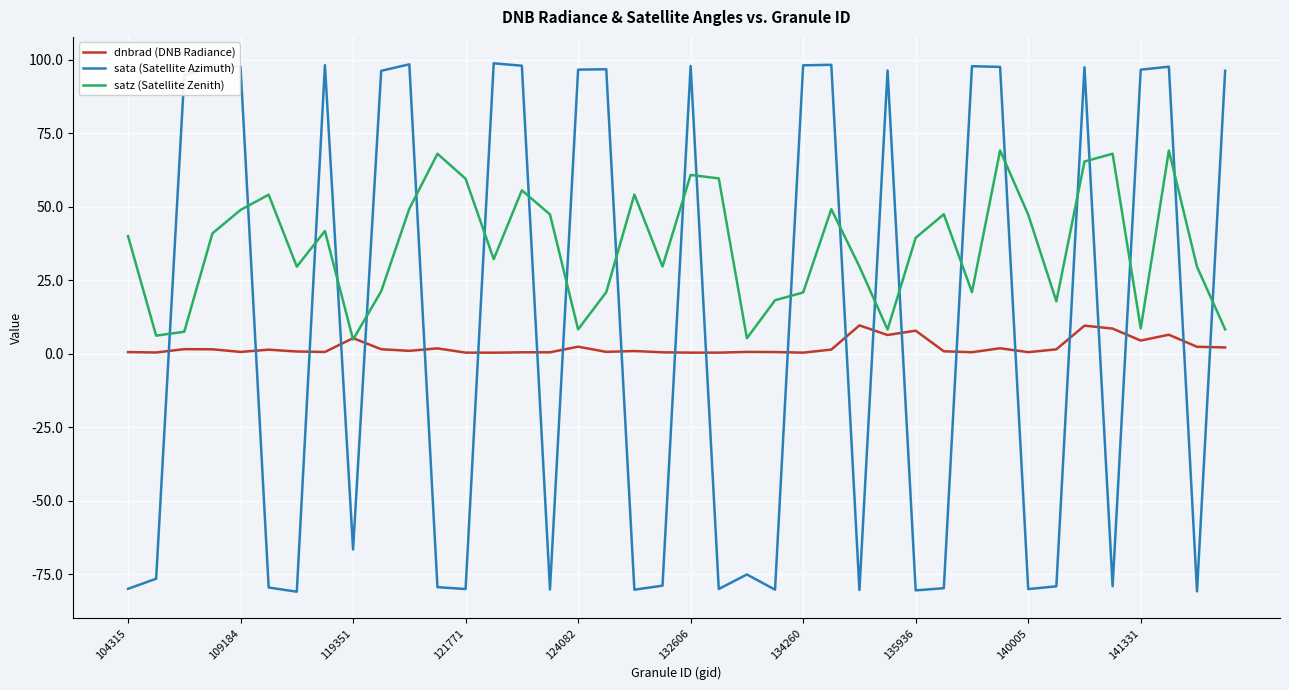

Is this an area chart (filled region under the line)?

No